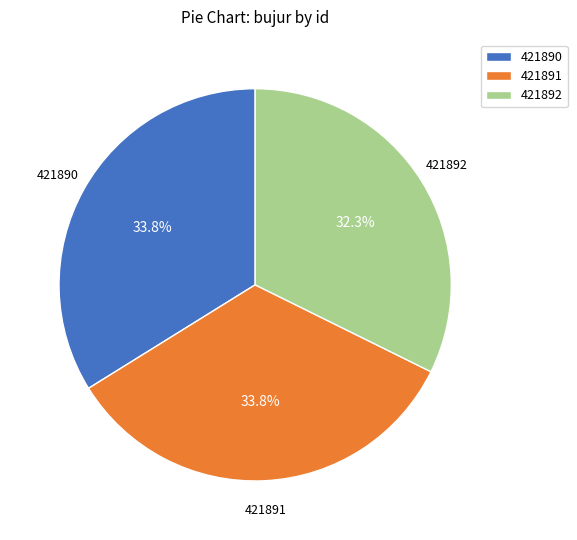

How many slices are in this pie chart?

3